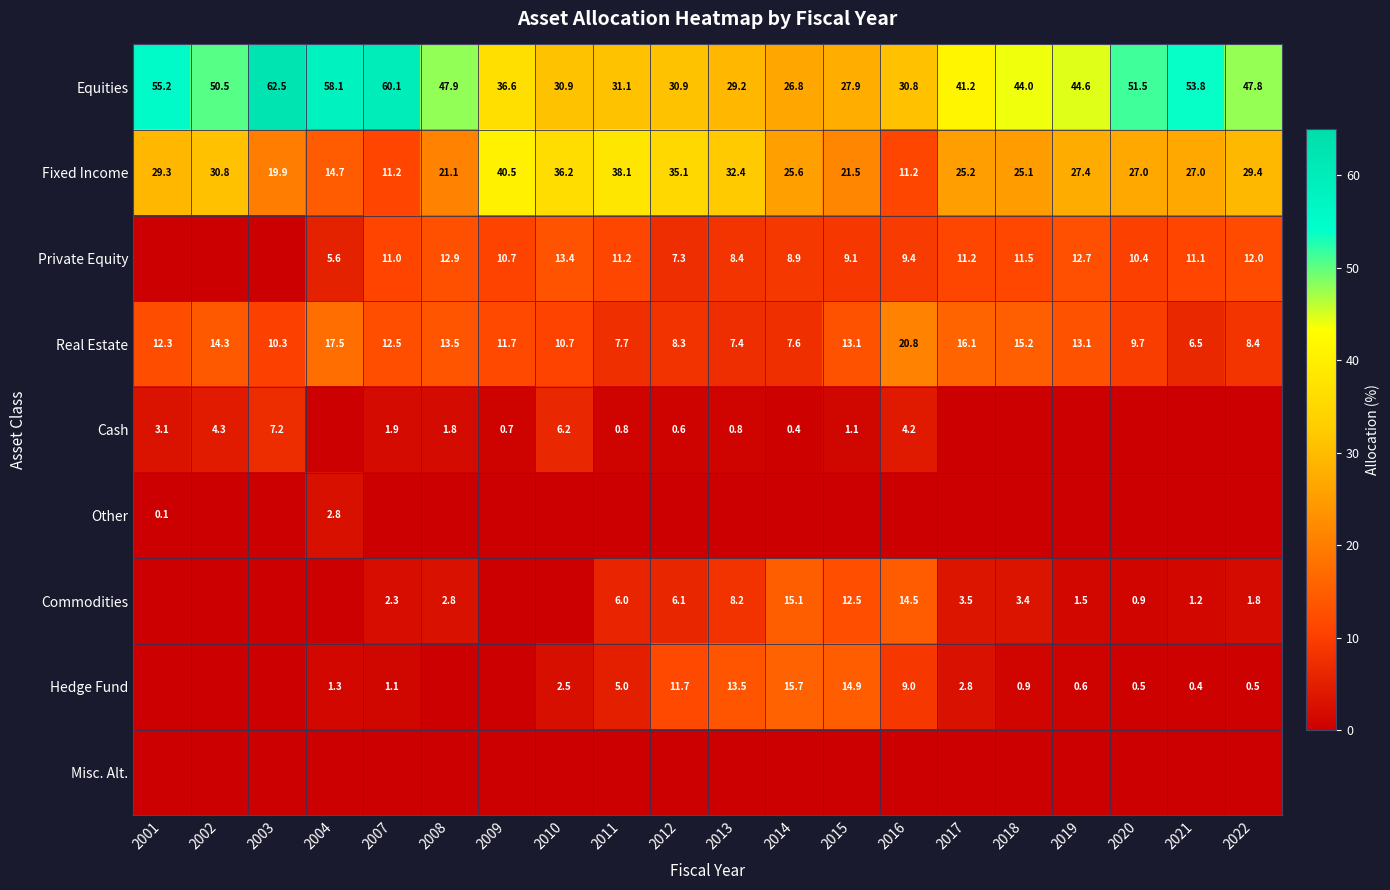

What is the difference between the Fixed Income values at 2021 and 2009?

13.5